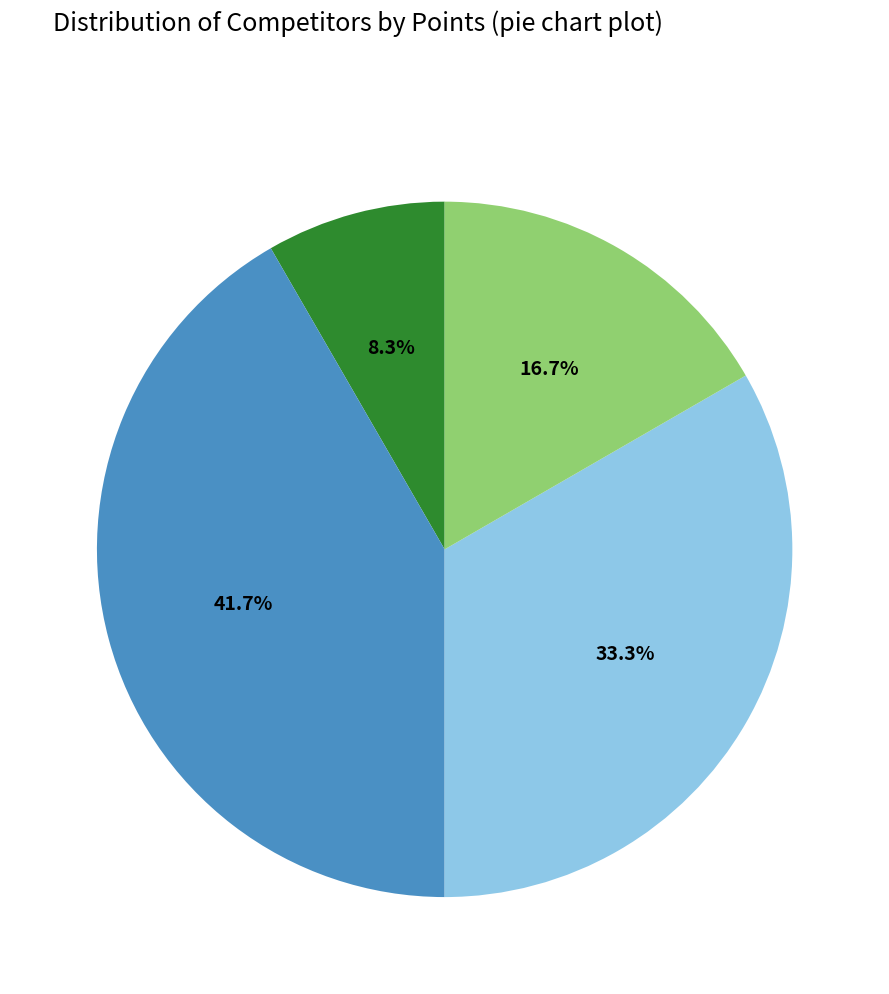

Is there a majority slice in this chart?

No